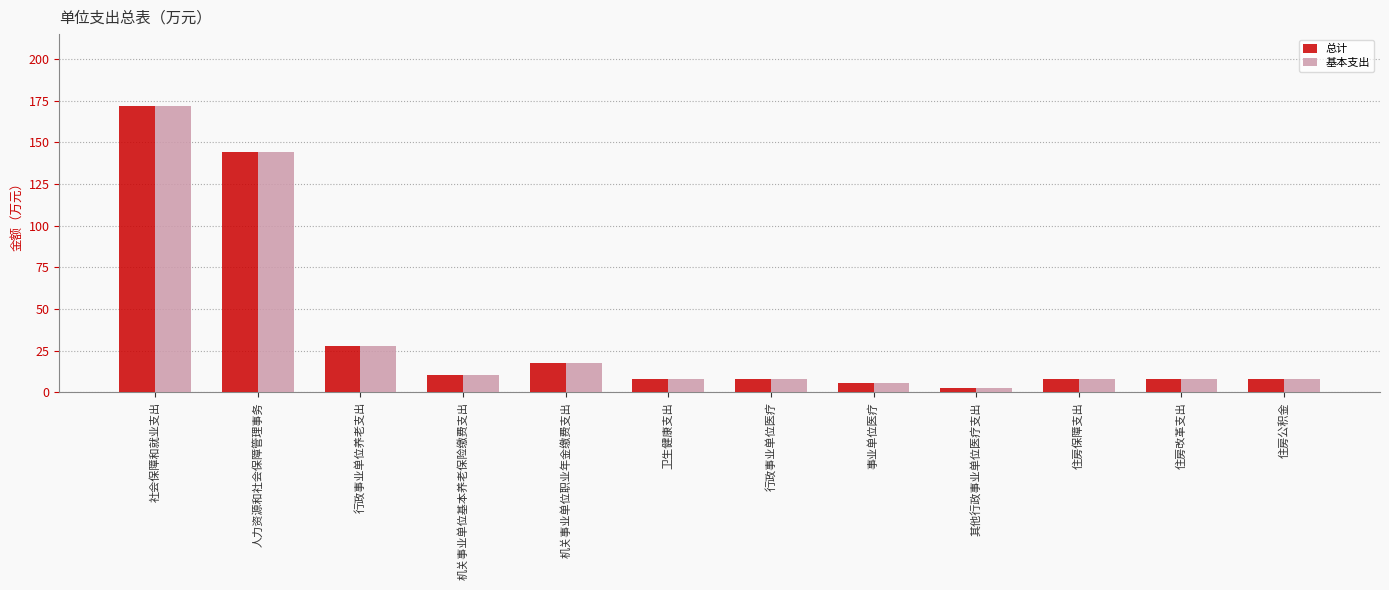

What is the label of the 9th bar from the left?

其他行政事业单位医疗支出